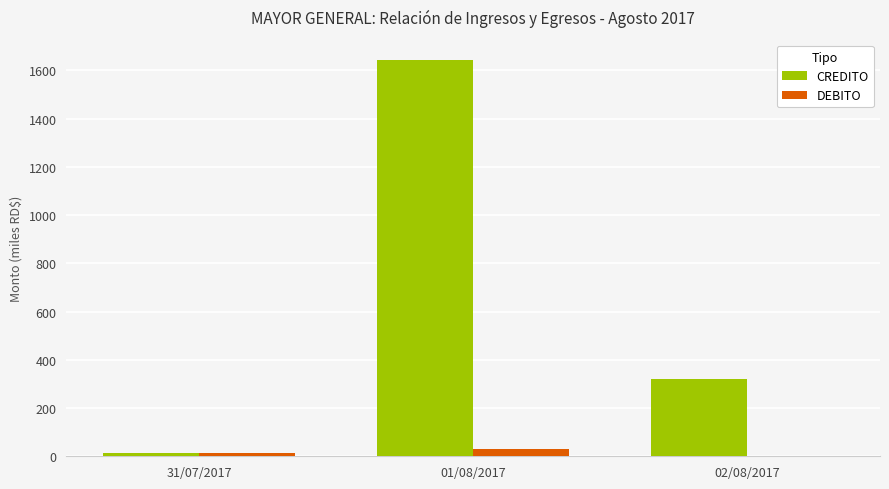

Which series has the largest total across all categories?

CREDITO